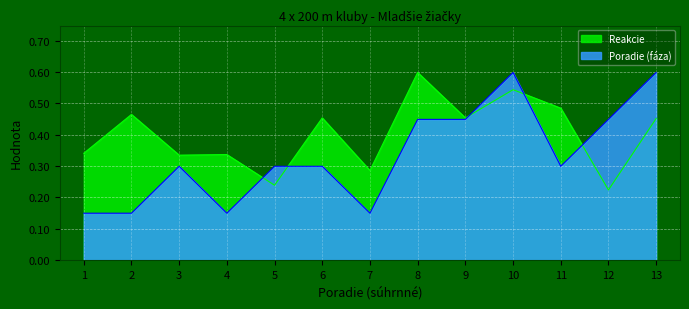

Which series changed the most between 8 and 10?

Poradie (fáza)